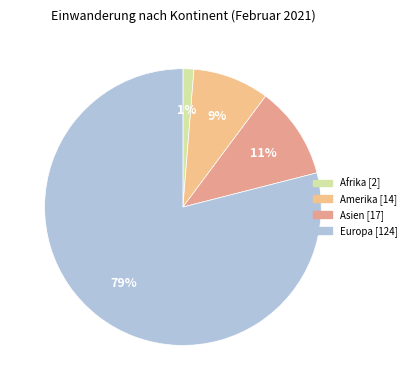

How many slices are in this pie chart?

4